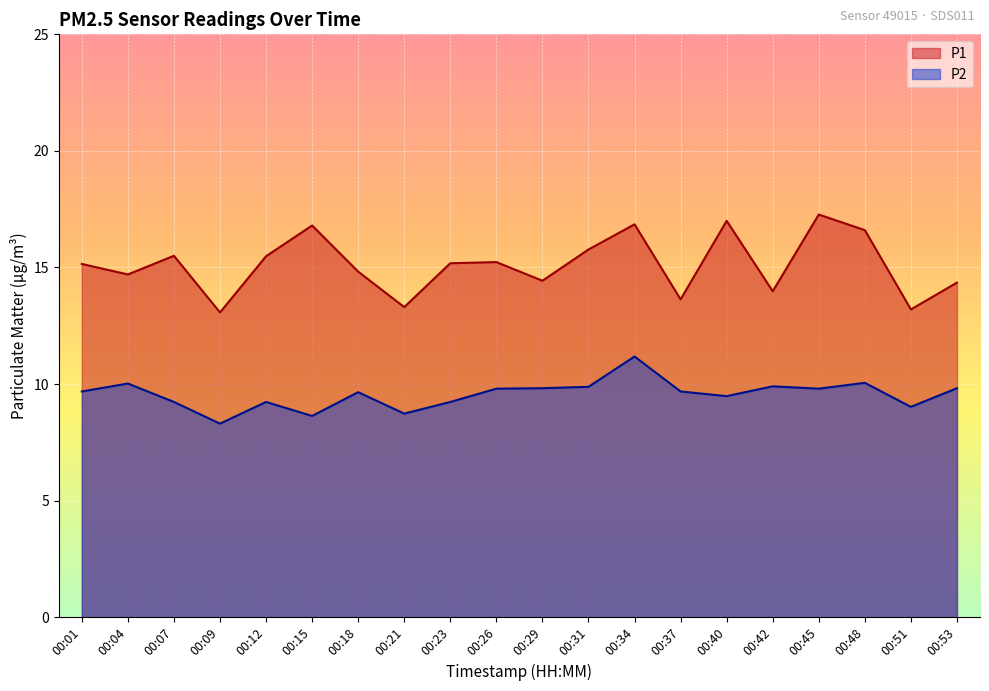

What is the difference between the P1 values at 00:40 and 00:31?

1.2